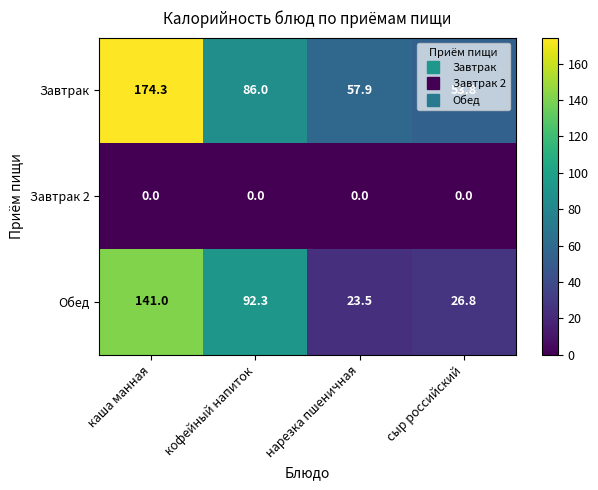

What is the spread (max minus min) of values at нарезка пшеничная?

57.9